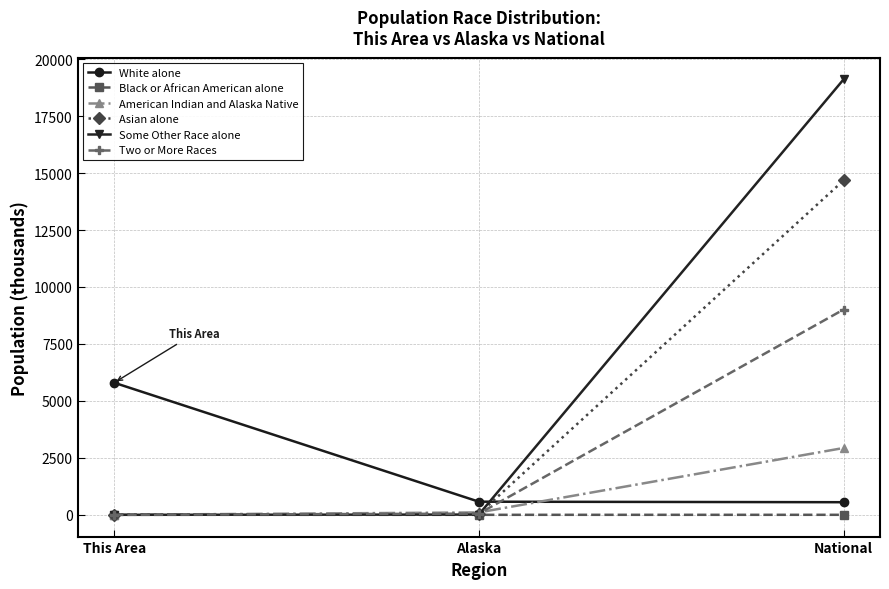

What is the average value of the Black or African American alone series?

0.1